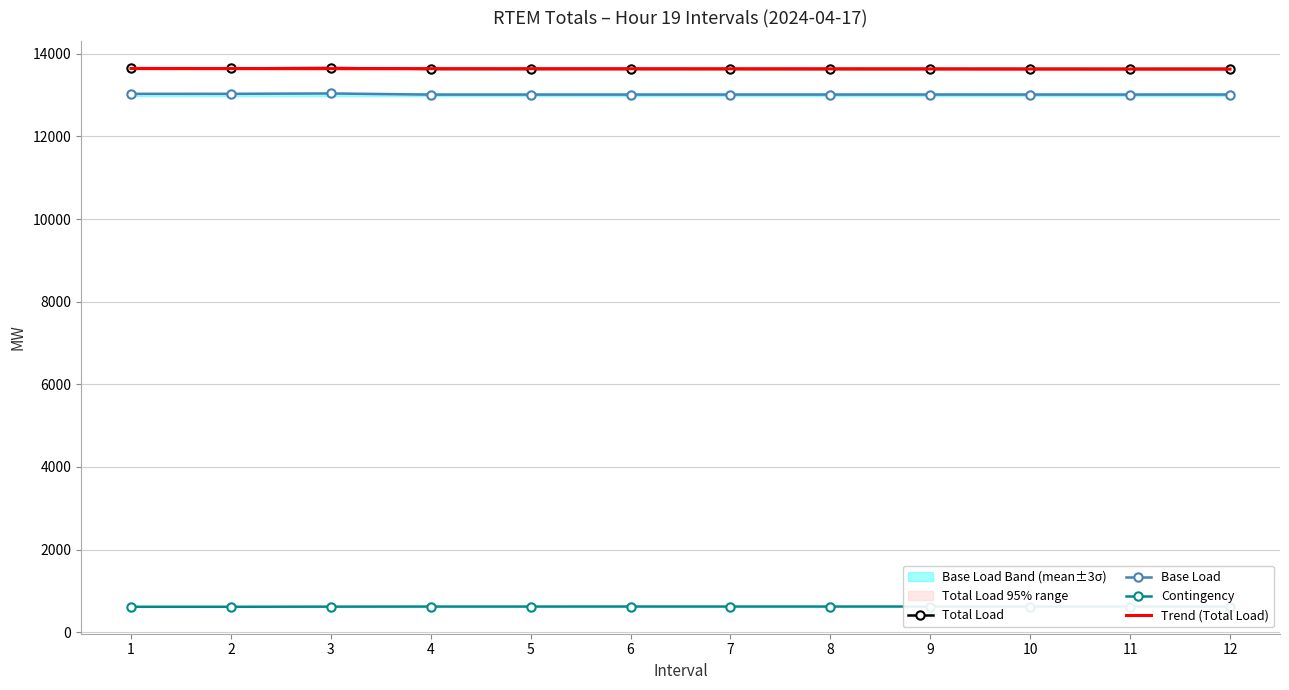

Between 7 and 11, which series saw the biggest shift?

Trend (Total Load)